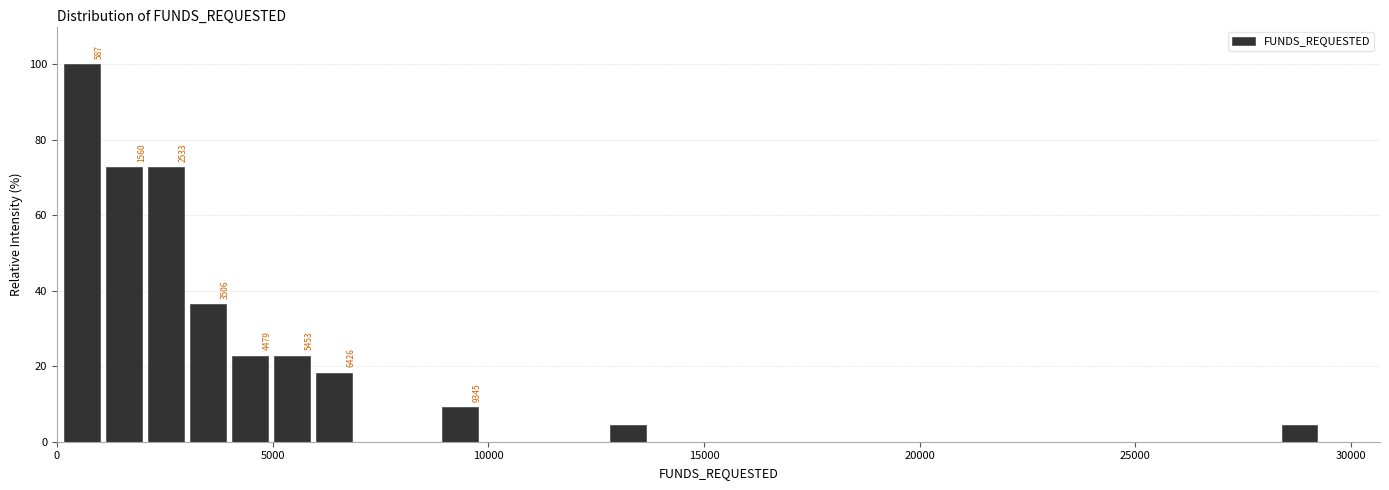

Read against the x-axis, roughly where is the centre of the tallest bar?

500